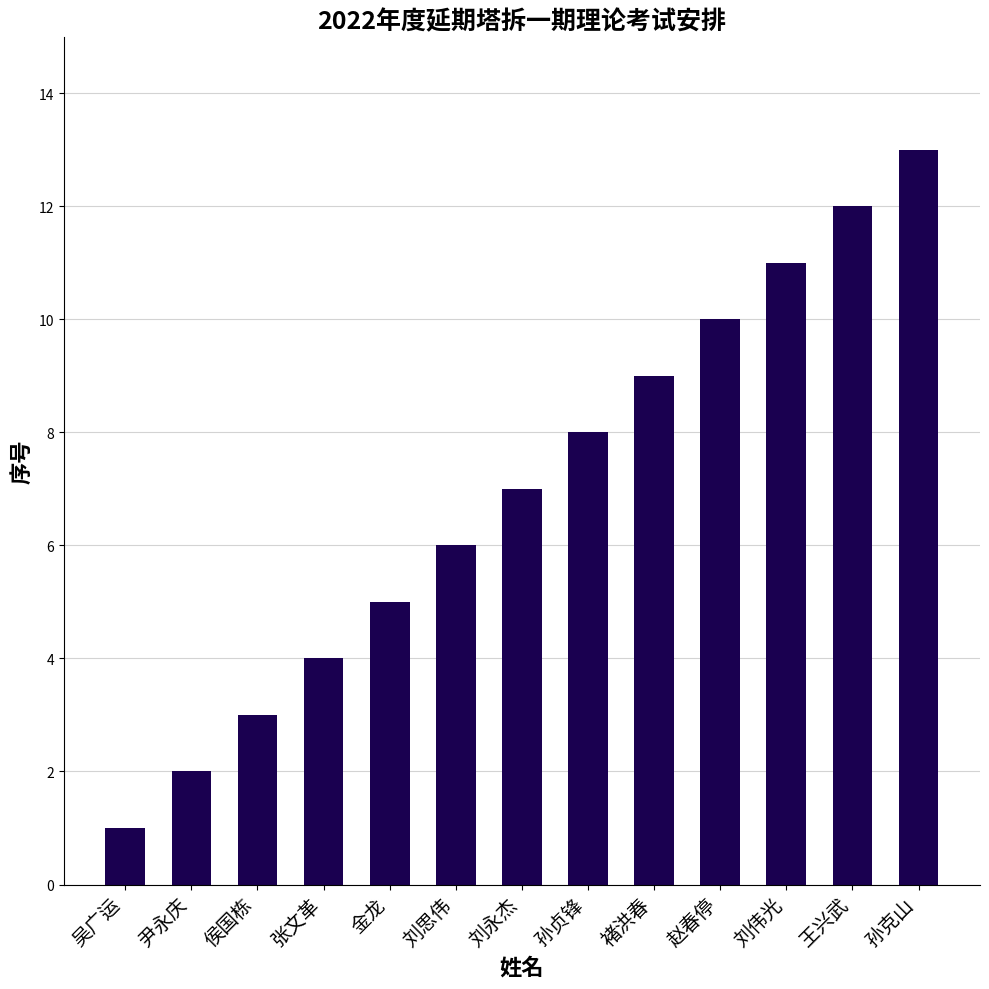

What is the value of the 4th bar from the left?

4